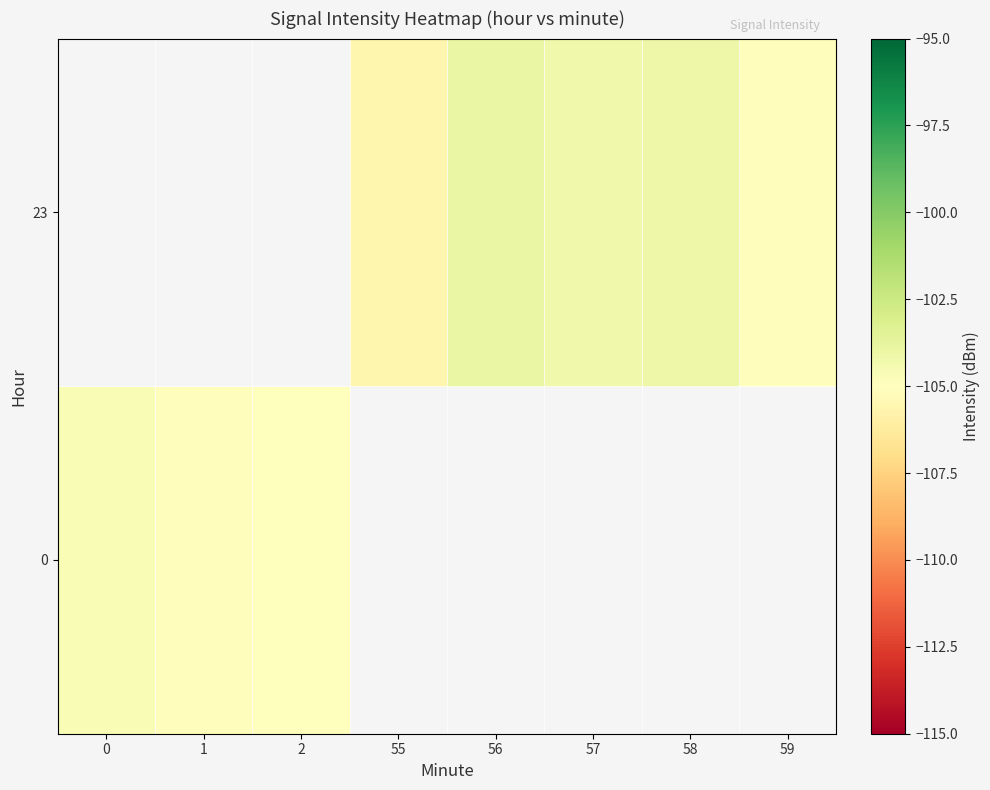

List the series in order of their overall mean, lowest first.

0, 23